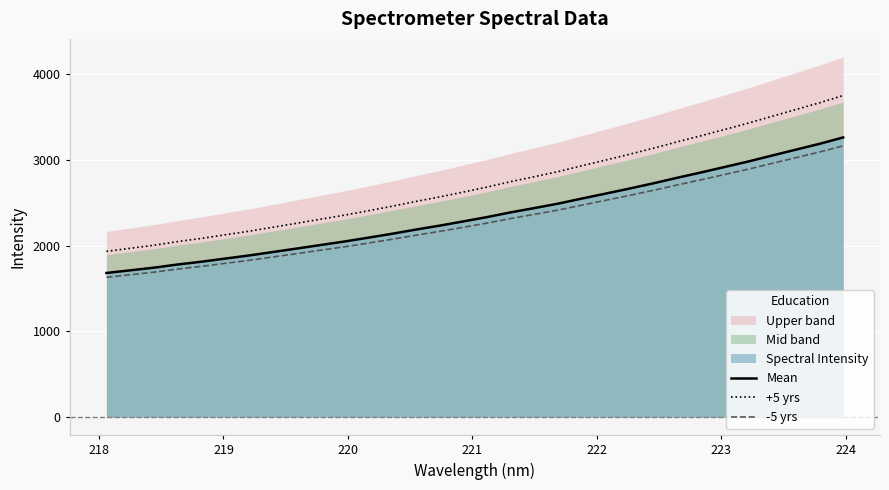

True or false: Mean and +5 yrs cross at least once.

False